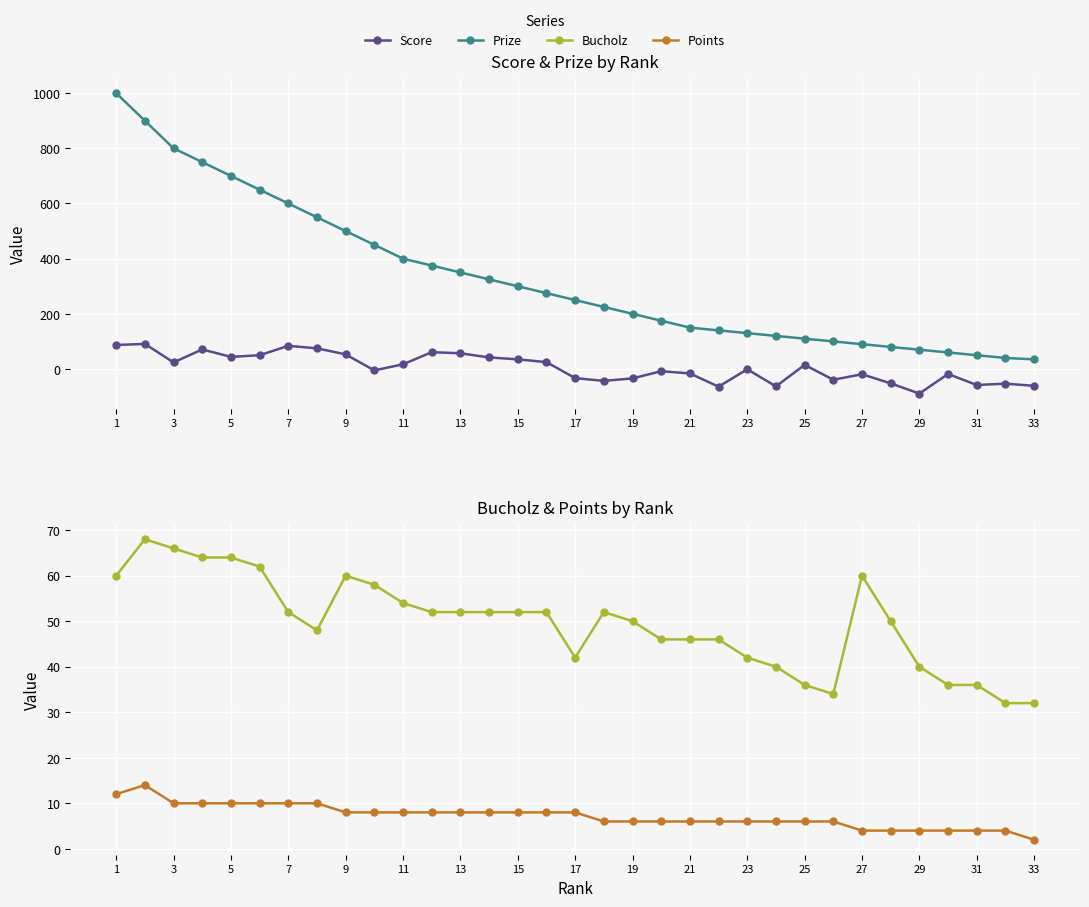

The Points series shows 6 at 19. True or false?

True